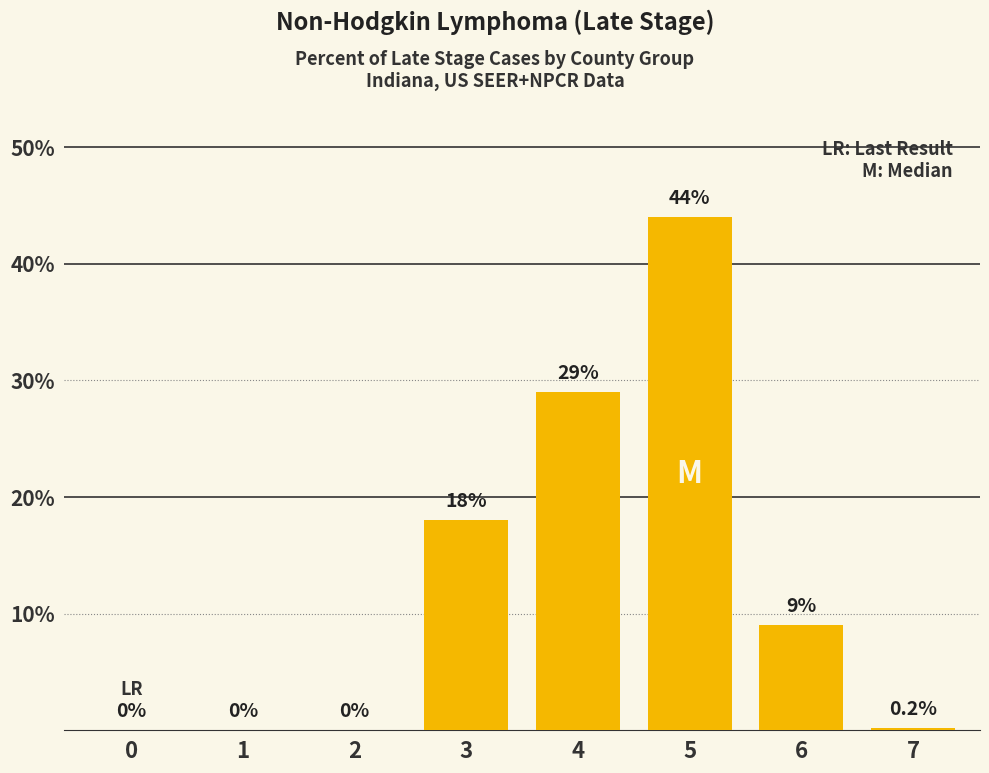

The value at 5 is 11.2. True or false?

False